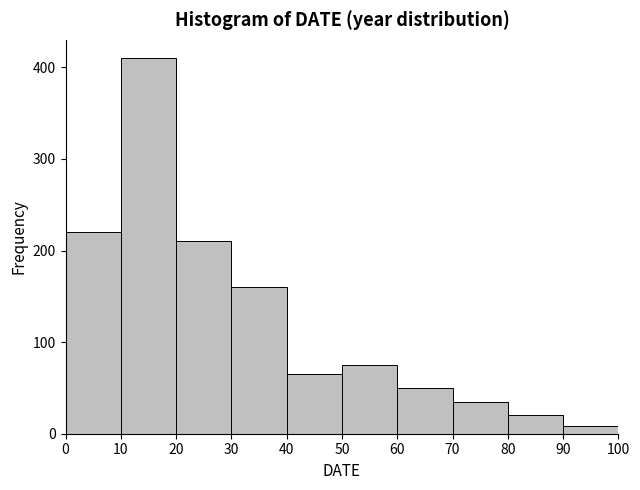

What is the height of the bar covering 30 to 40 on the x-axis? The values are not printed on the chart, so give them approximately, as read against the axis.

160